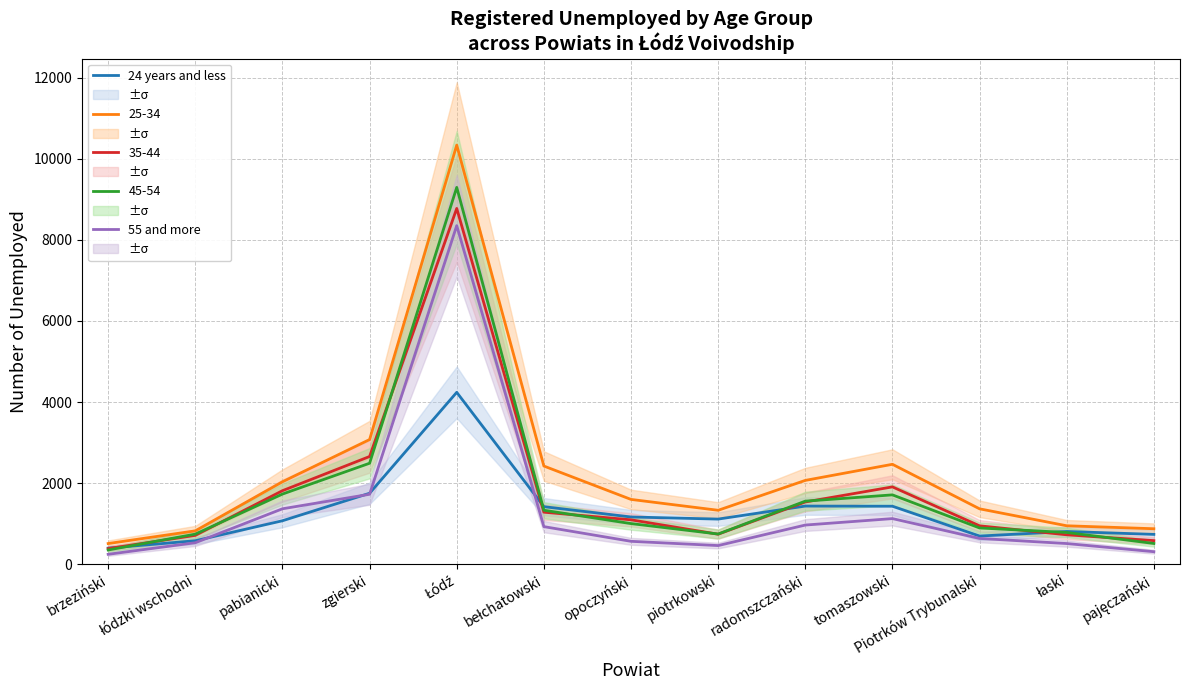

Between which two adjacent categories do 24 years and less and 55 and more first intersect?

łódzki wschodni and pabianicki